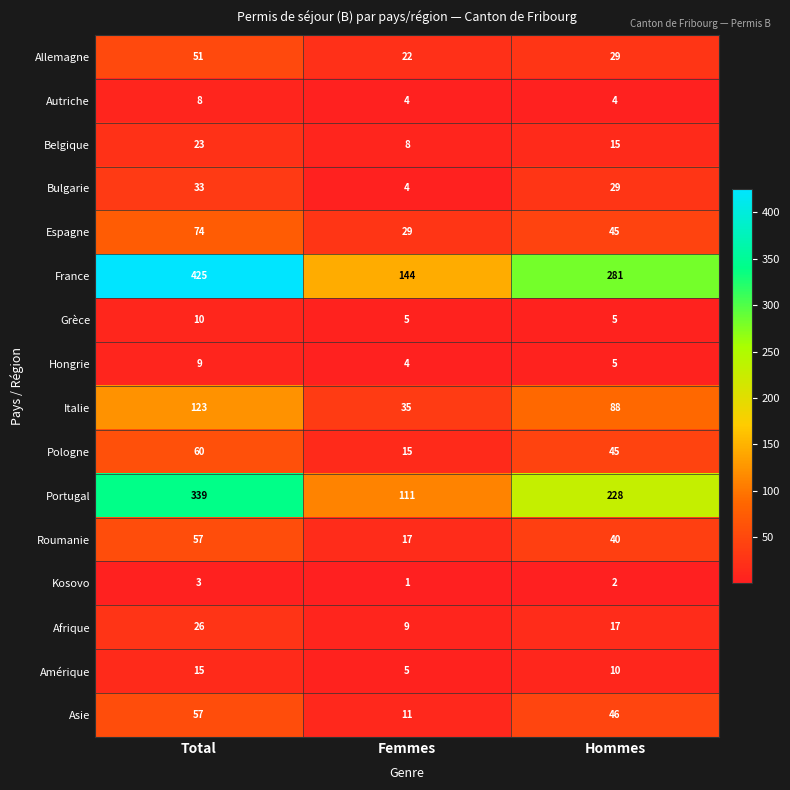

Which series has the largest total across all categories?

France